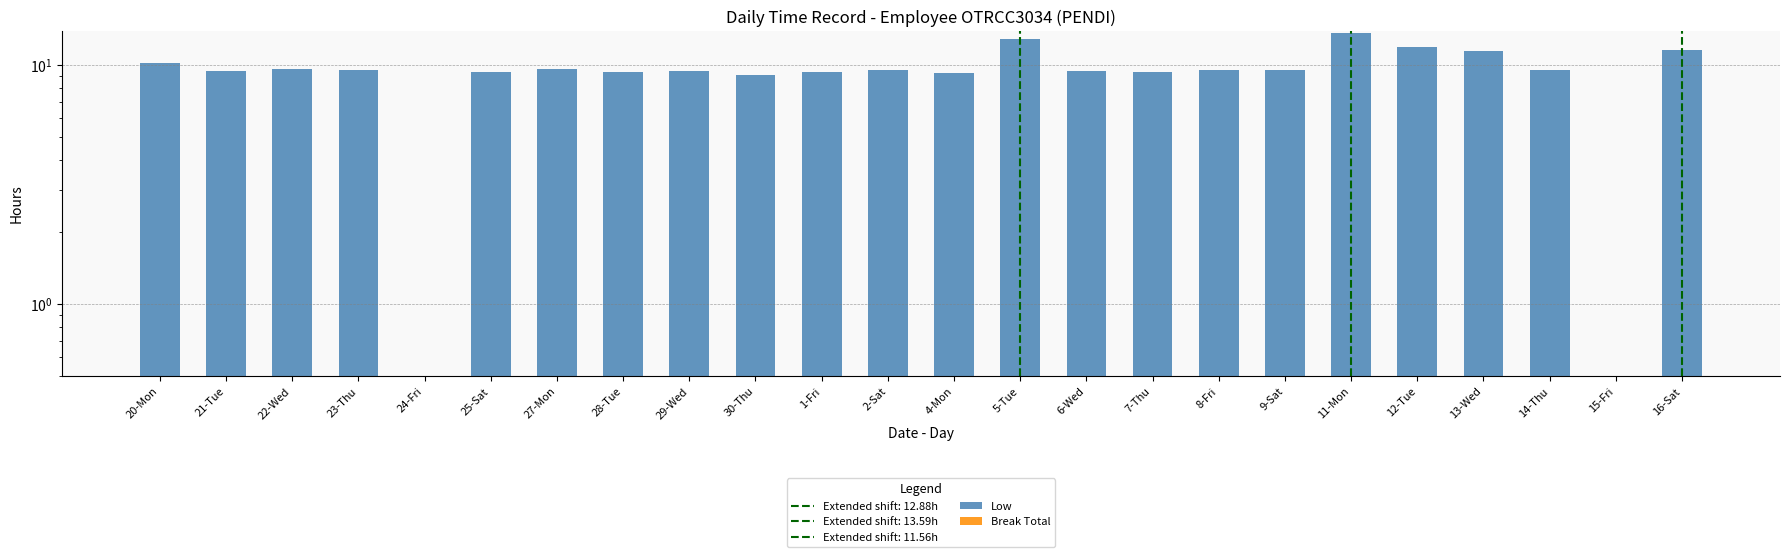

How many bars are there in each group?

2